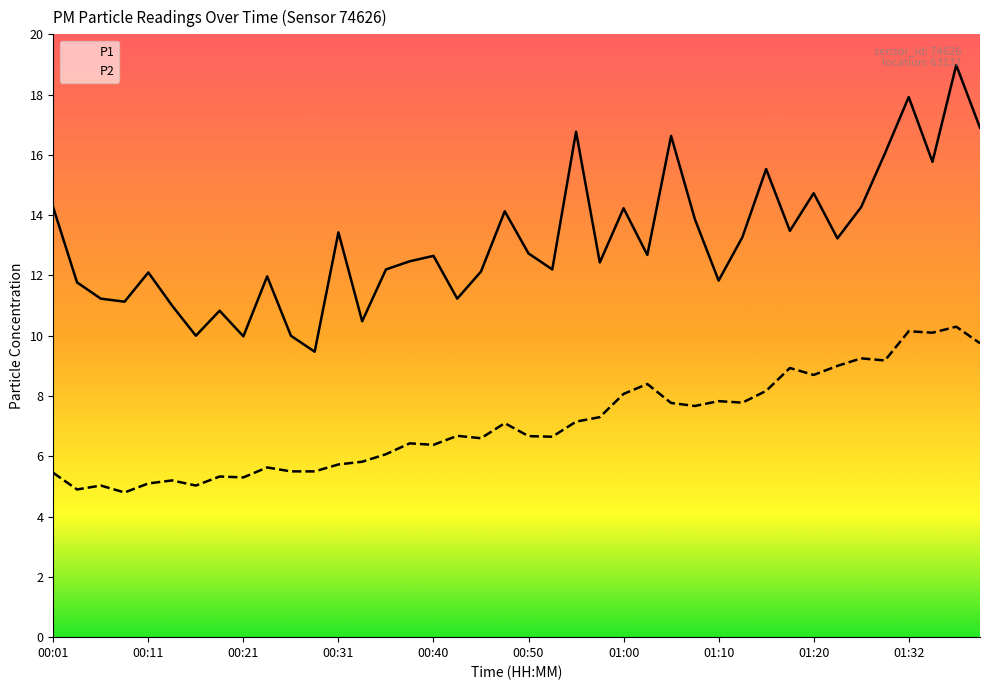

Which category has the lowest value across all series?

00:09